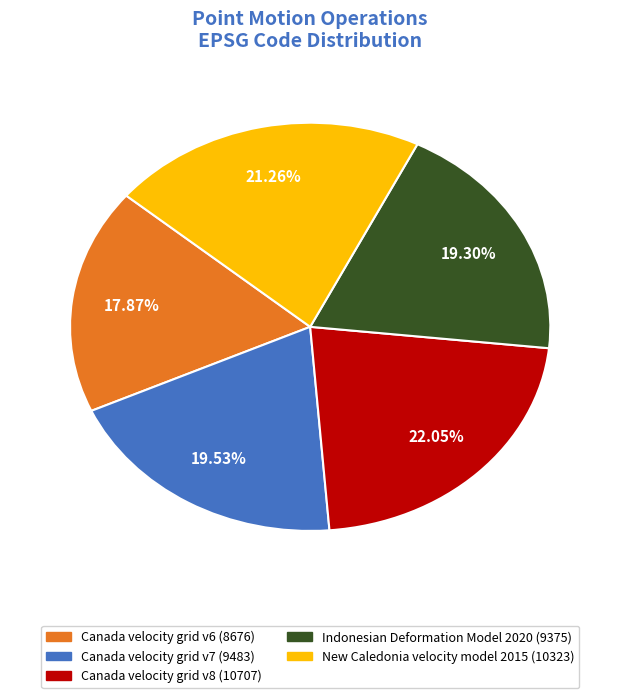

True or false: New Caledonia velocity model 2015 accounts for 31% of the total.

False